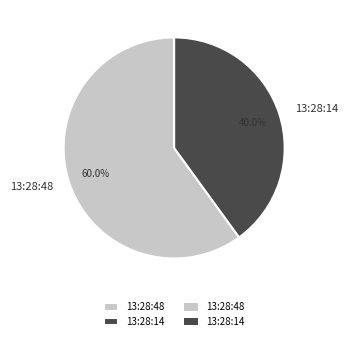

The 13:28:14 slice represents 52% of the pie. True or false?

False